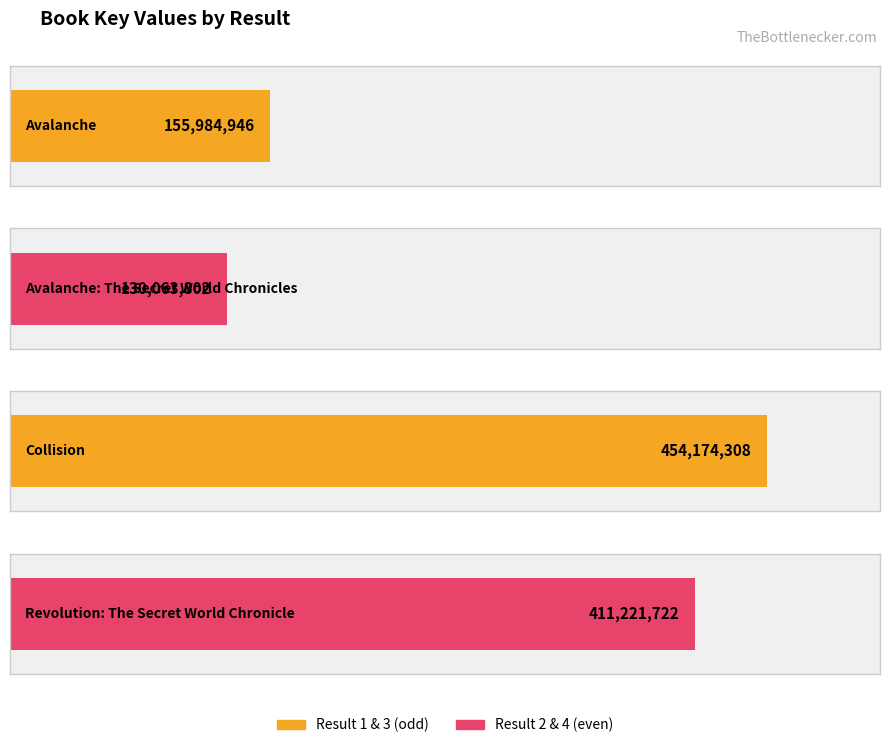

Read the value at 2, to the nearest 50.

130063800